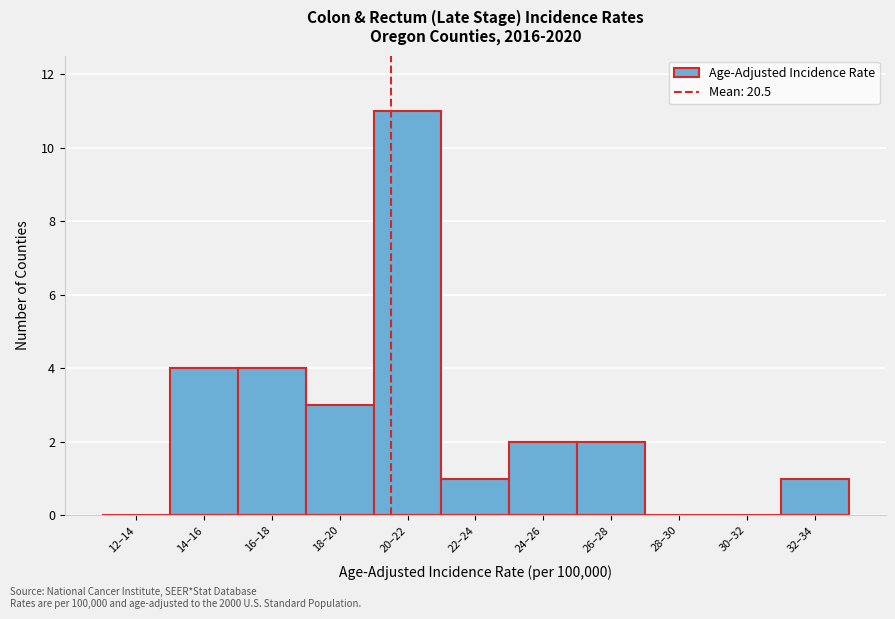

Reading left to right, extract all data points from this chart.

12–14=0	14–16=4	16–18=4	18–20=3	20–22=11	22–24=1	24–26=2	26–28=2	28–30=0	30–32=0	32–34=1